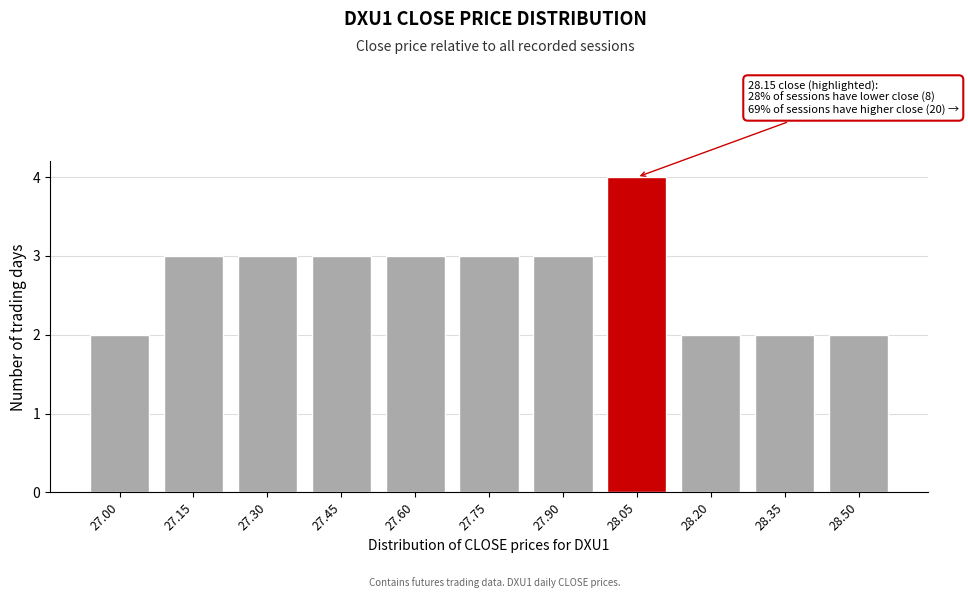

Reading right to left, transcribe all the data shown in this chart.

2	2	2	4	3	3	3	3	3	3	2